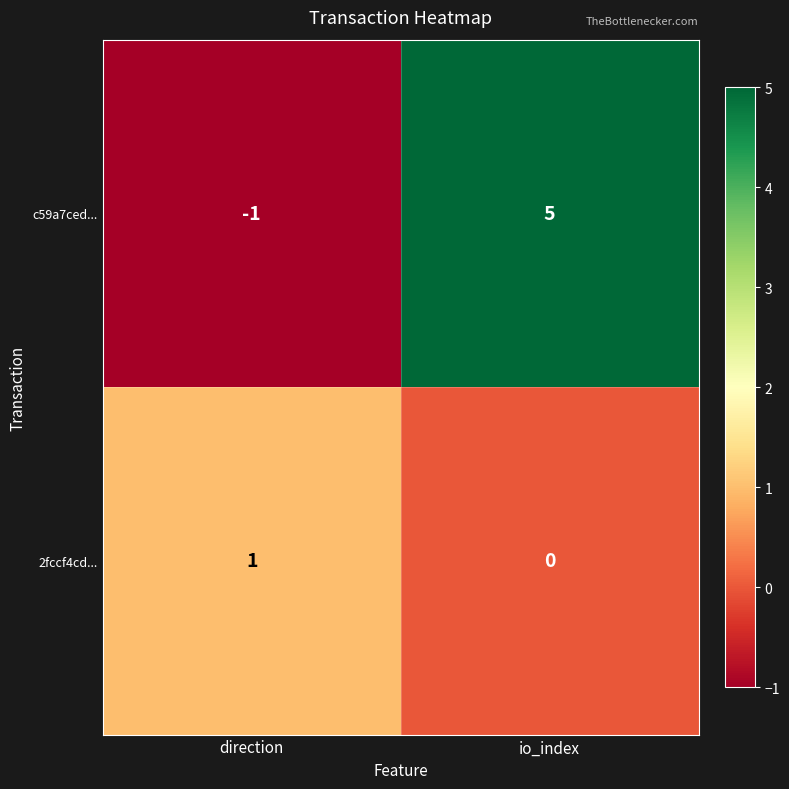

Which category has the lowest value across all series?

direction